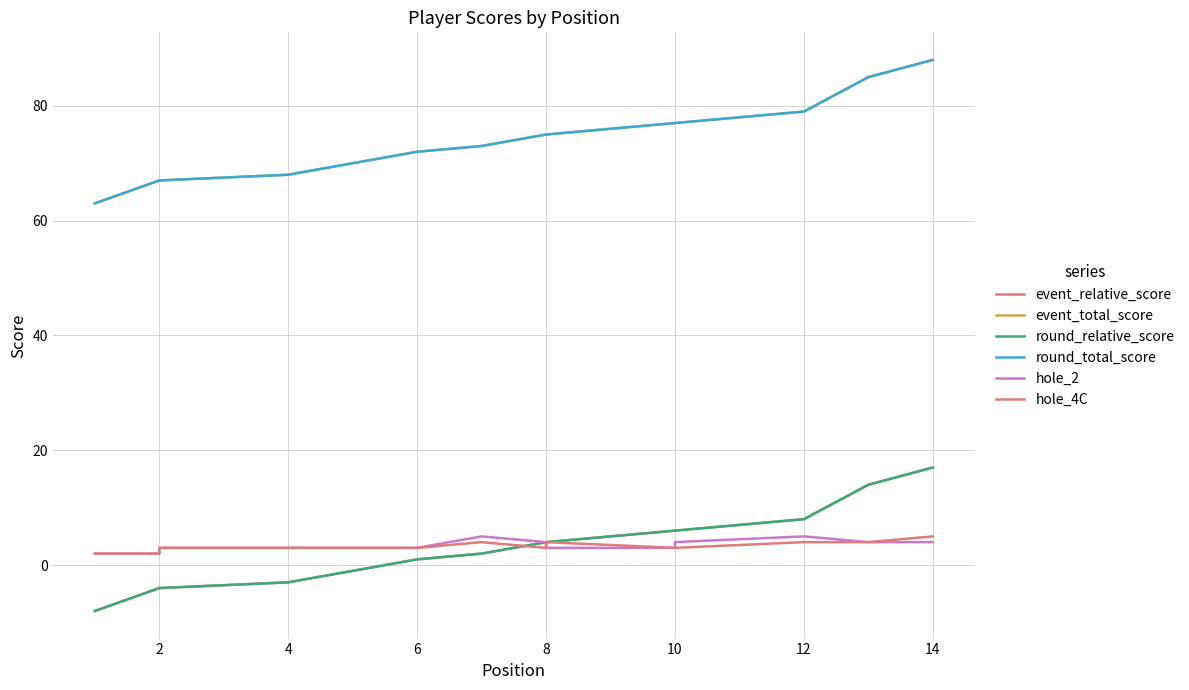

At which label is hole_4C closest to 3?

2